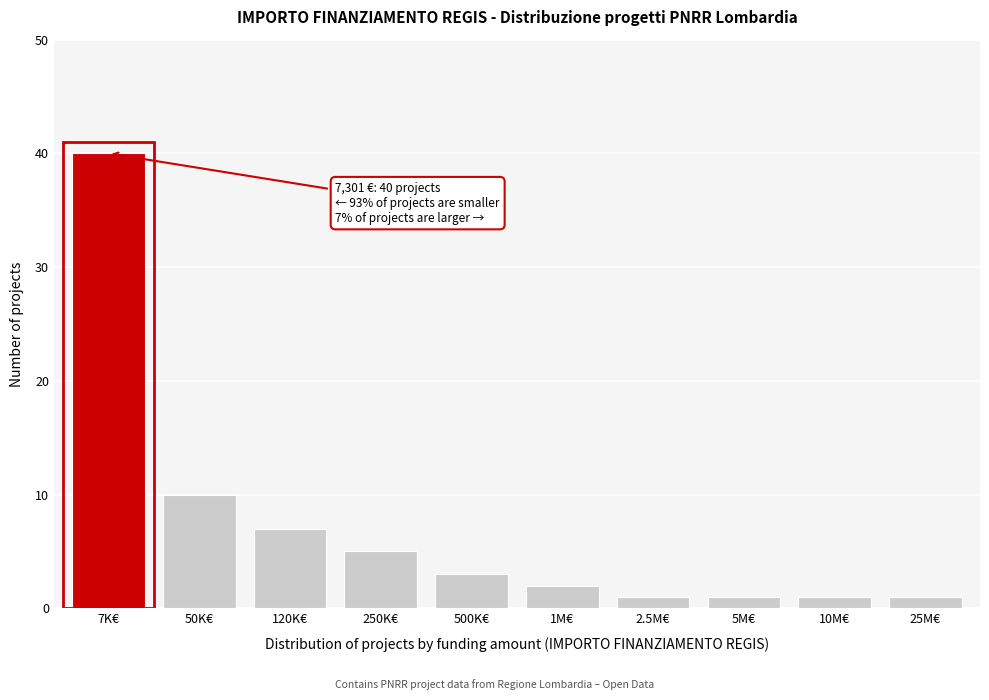

Reading left to right, extract all data points from this chart.

7K€=40	50K€=10	120K€=7	250K€=5	500K€=3	1M€=2	2.5M€=1	5M€=1	10M€=1	25M€=1